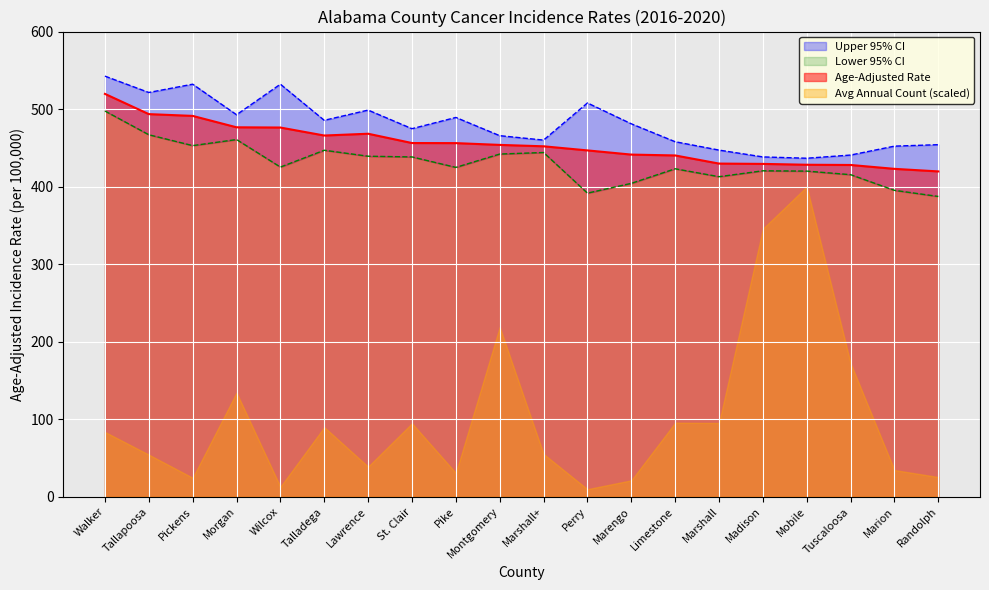

Read the Upper 95% CI value at Morgan.

492.7